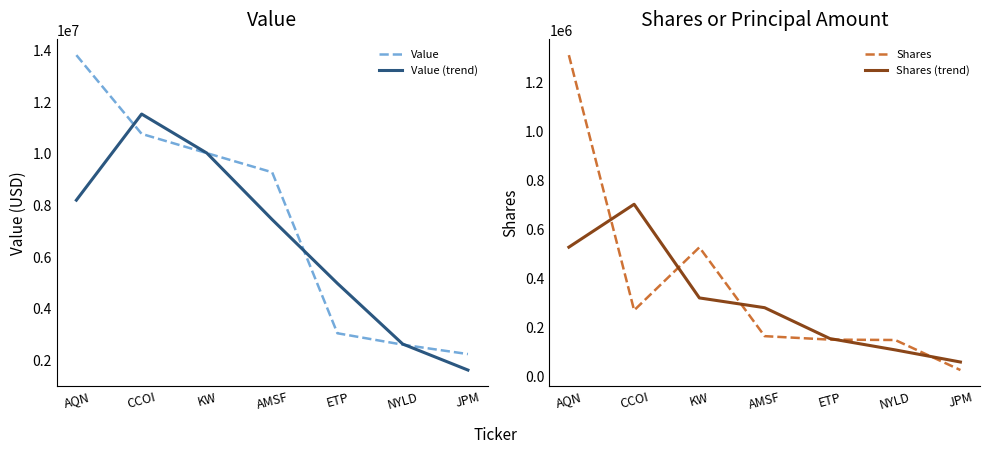

Which series changed the most between AQN and ETP?

Value